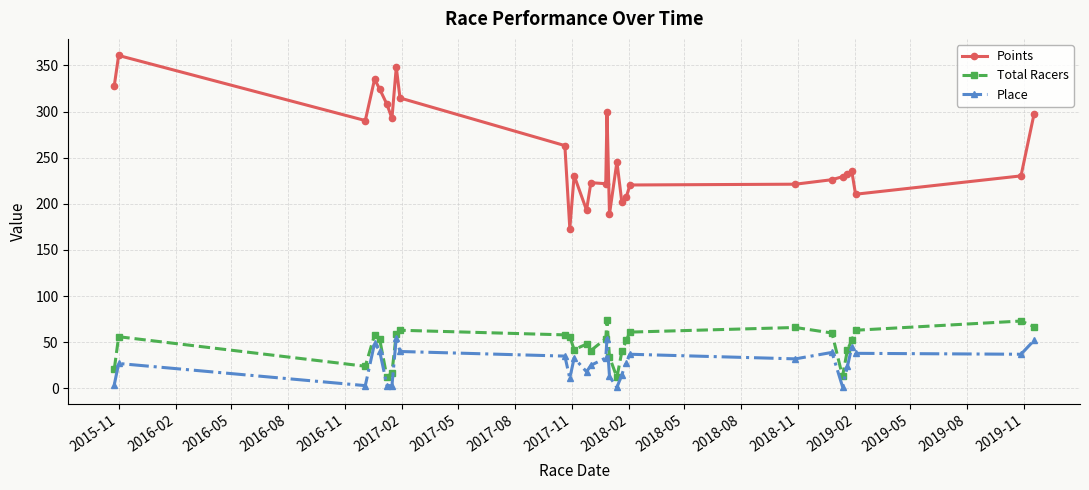

What is the lowest value of the Points series?

173.2